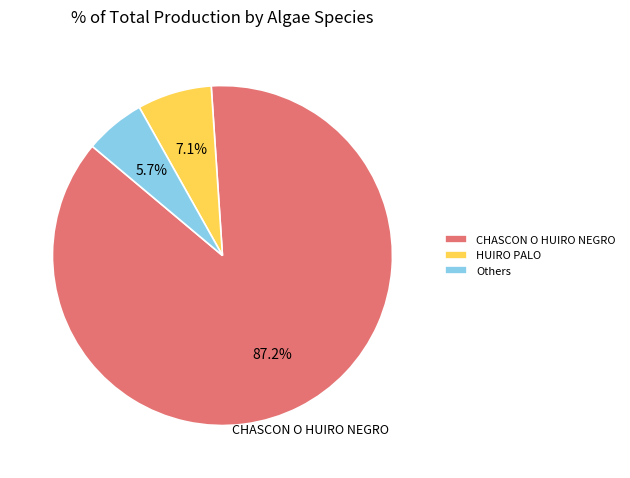

Does any single category account for the majority?

Yes